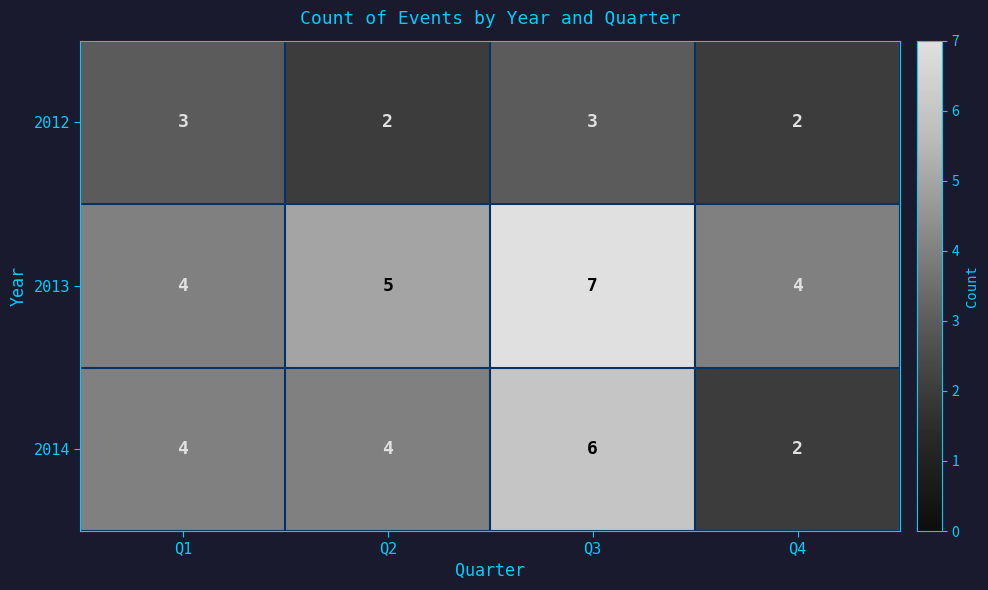

Which label corresponds to the largest value in the chart?

Q3